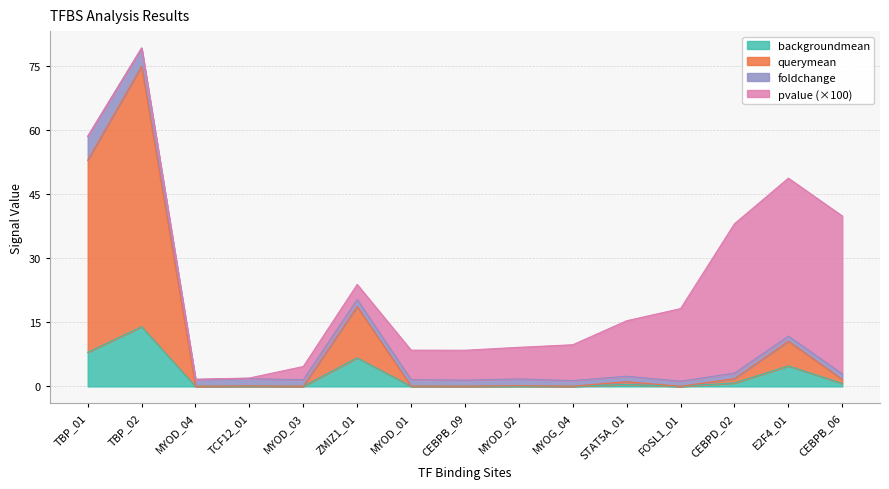

At which category does querymean reach its first local valley?

MYOD_04